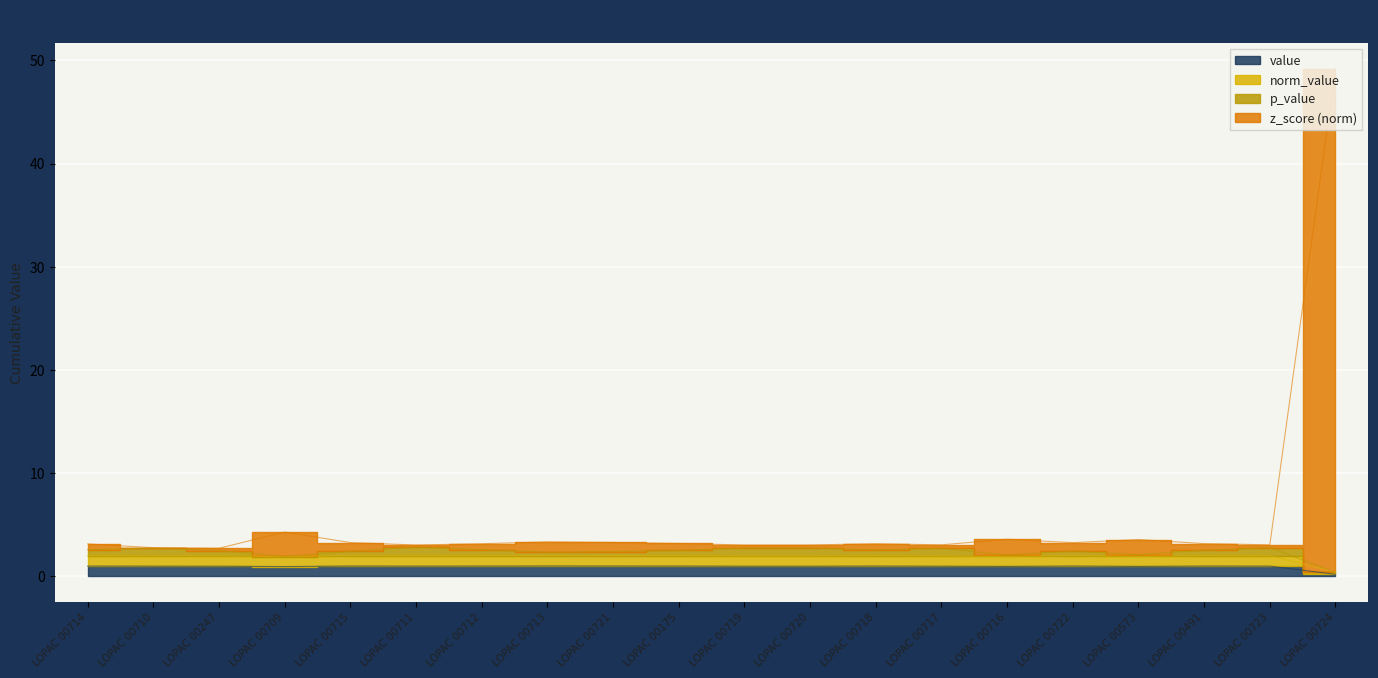

Which category has the lowest value in the norm_value series?

LOPAC 00724